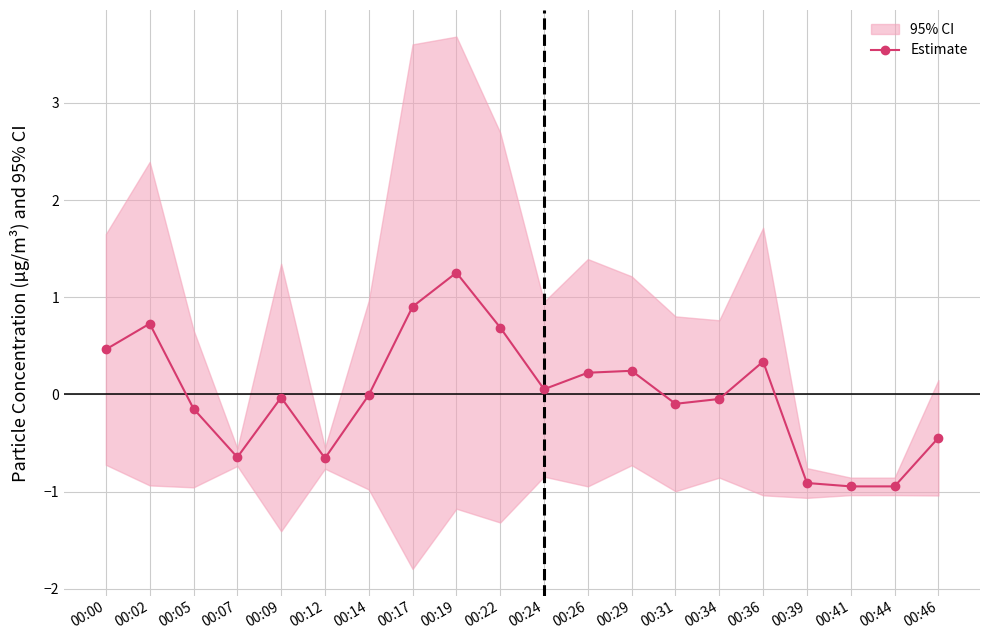

What is the change in value from 00:31 to 00:34?

+0.1